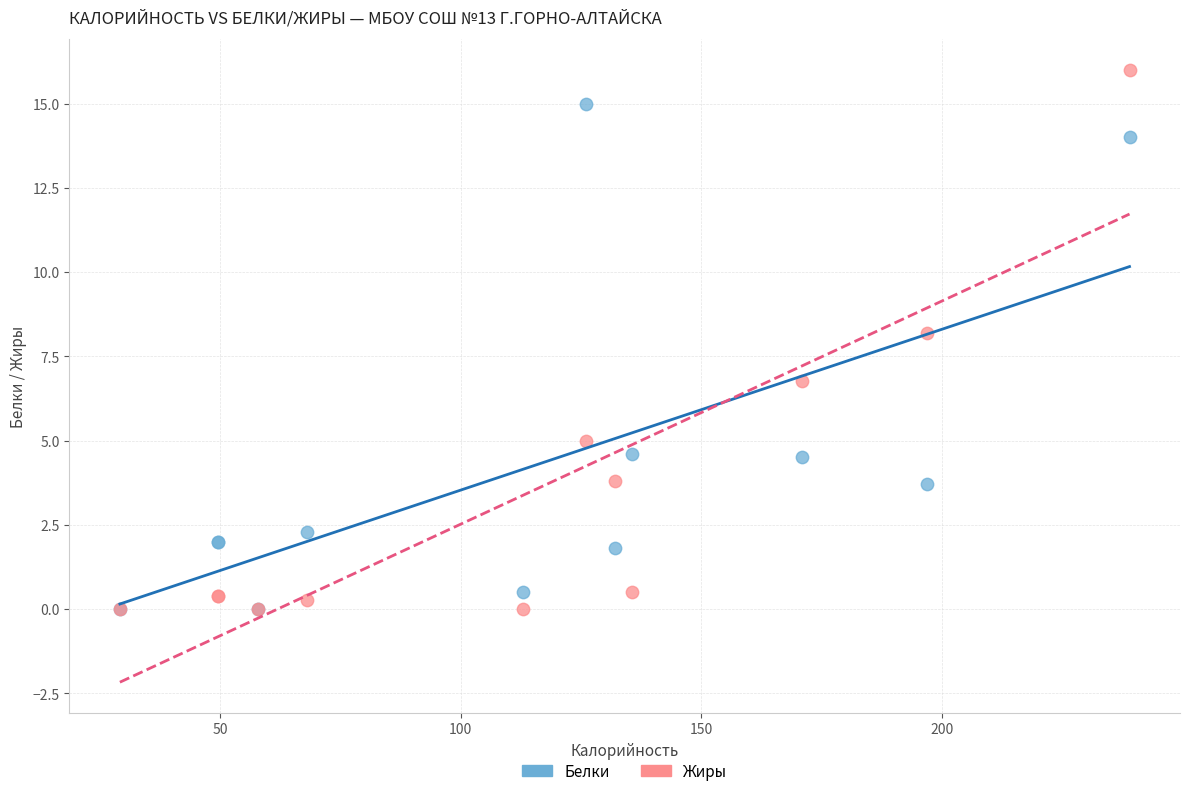

Across all series, what Y value is closest to 8?

8.2